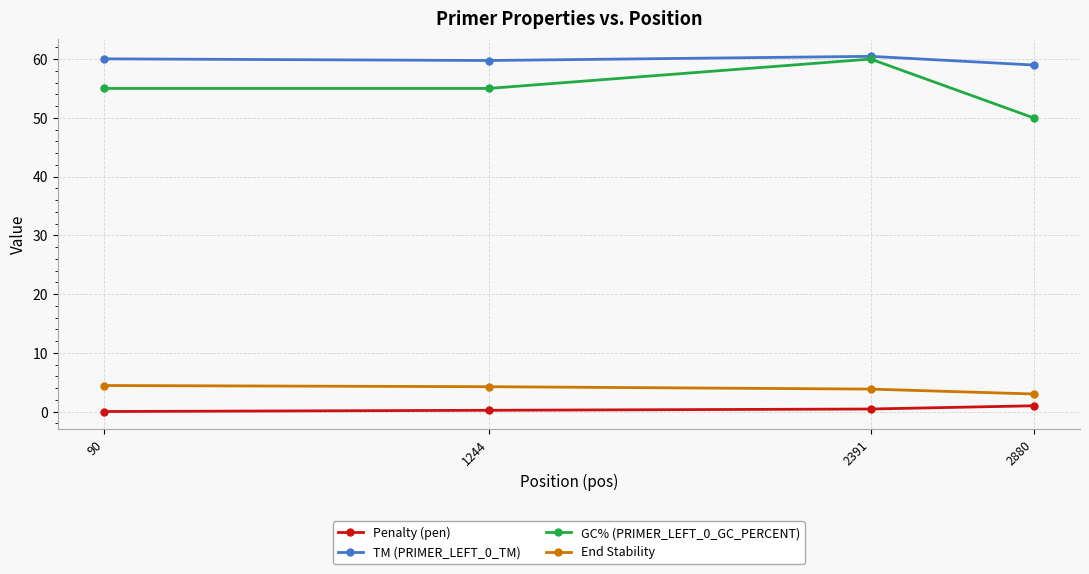

True or false: Penalty (pen) has more than 1 interior local peaks.

False